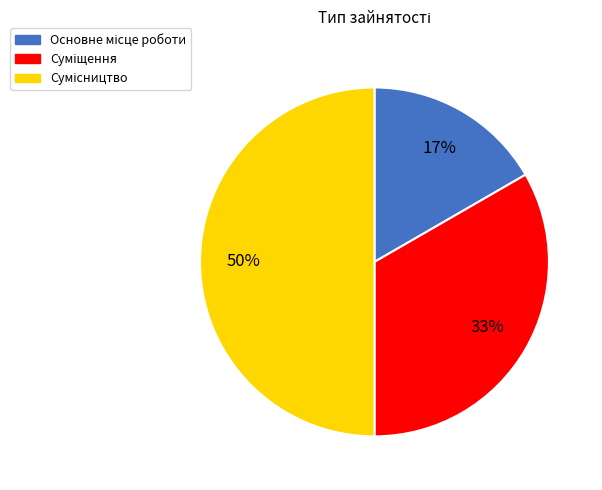

To the nearest percent, what is the average slice percentage?

33%